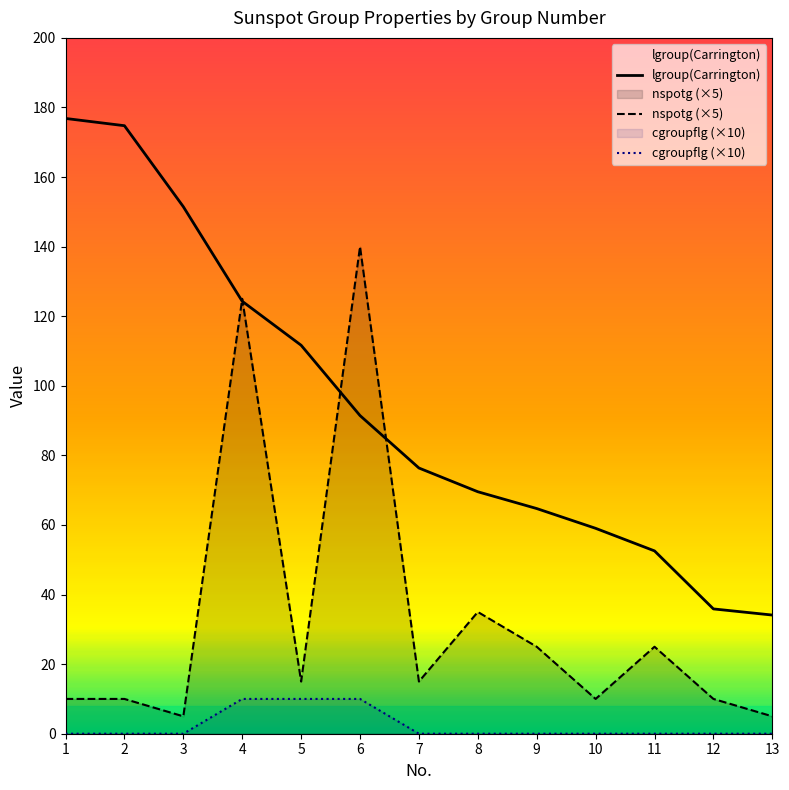

What is the difference between the highest and lowest values at 1?

176.8